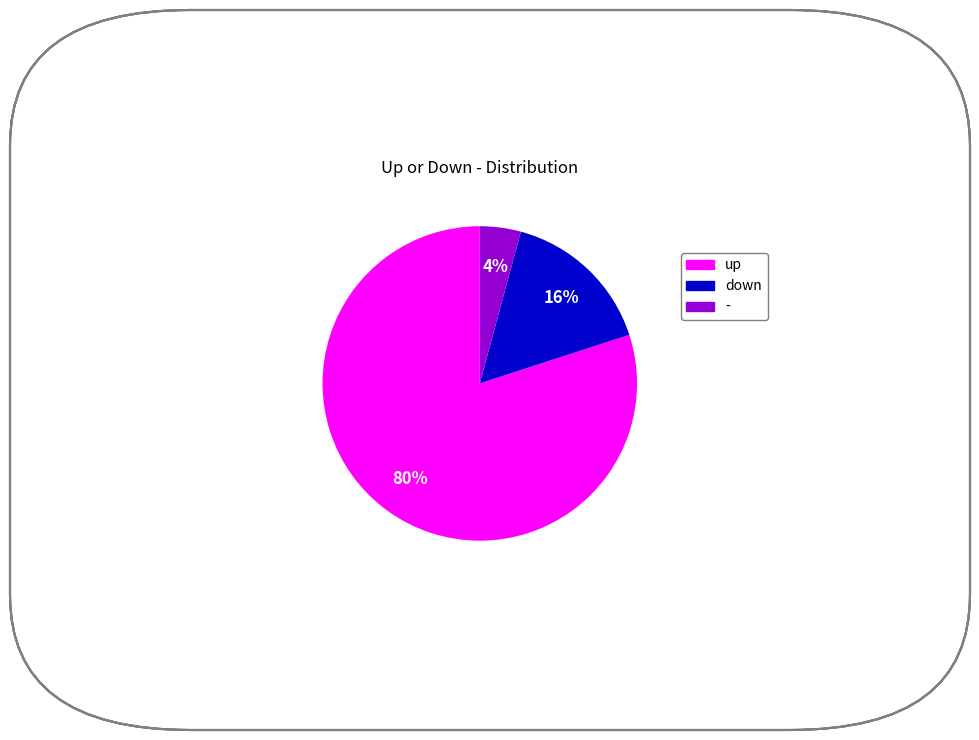

Is there a majority slice in this chart?

Yes